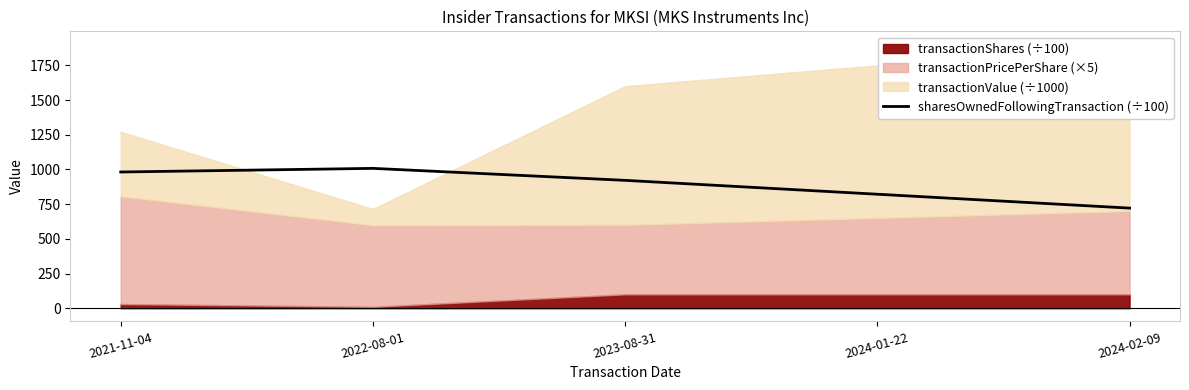

What is the highest value of the sharesOwnedFollowingTransaction (÷100) series?

1007.6